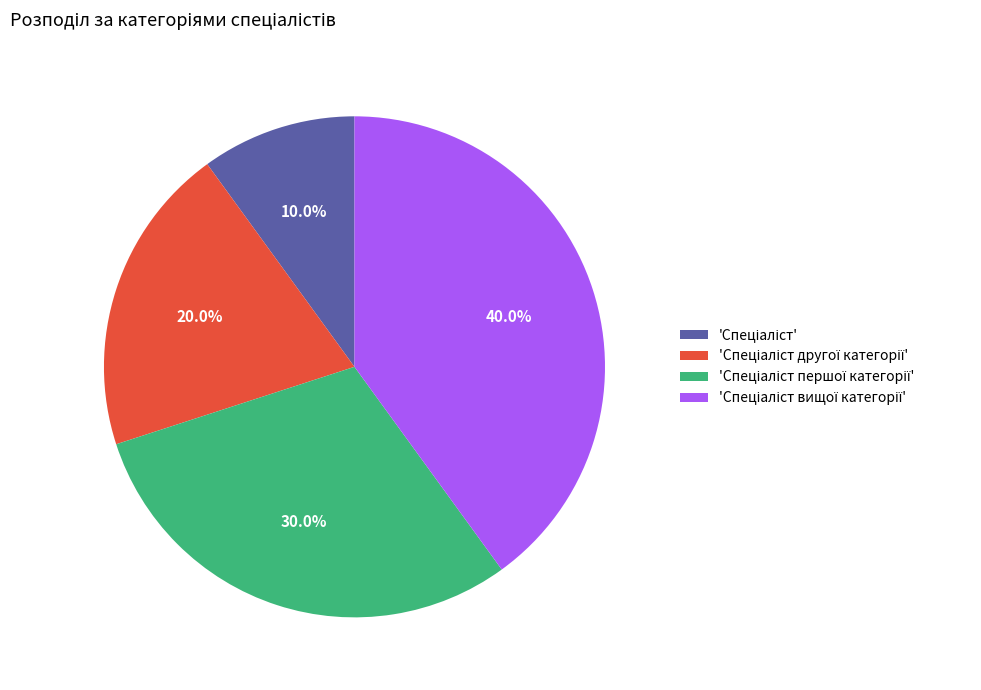

Is there a majority slice in this chart?

No